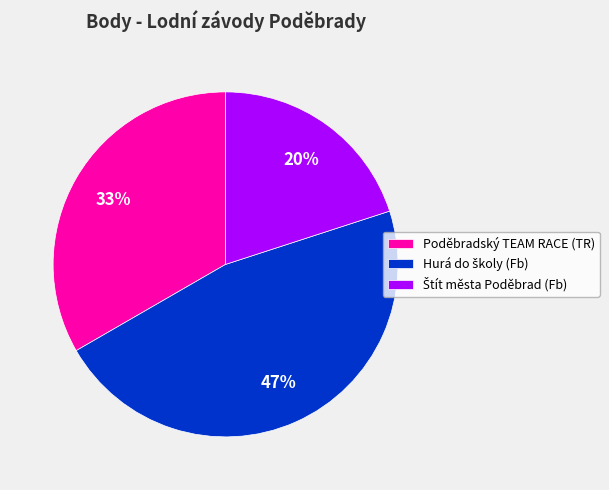

To the nearest percent, what portion does Poděbradský TEAM RACE (TR) represent?

33%